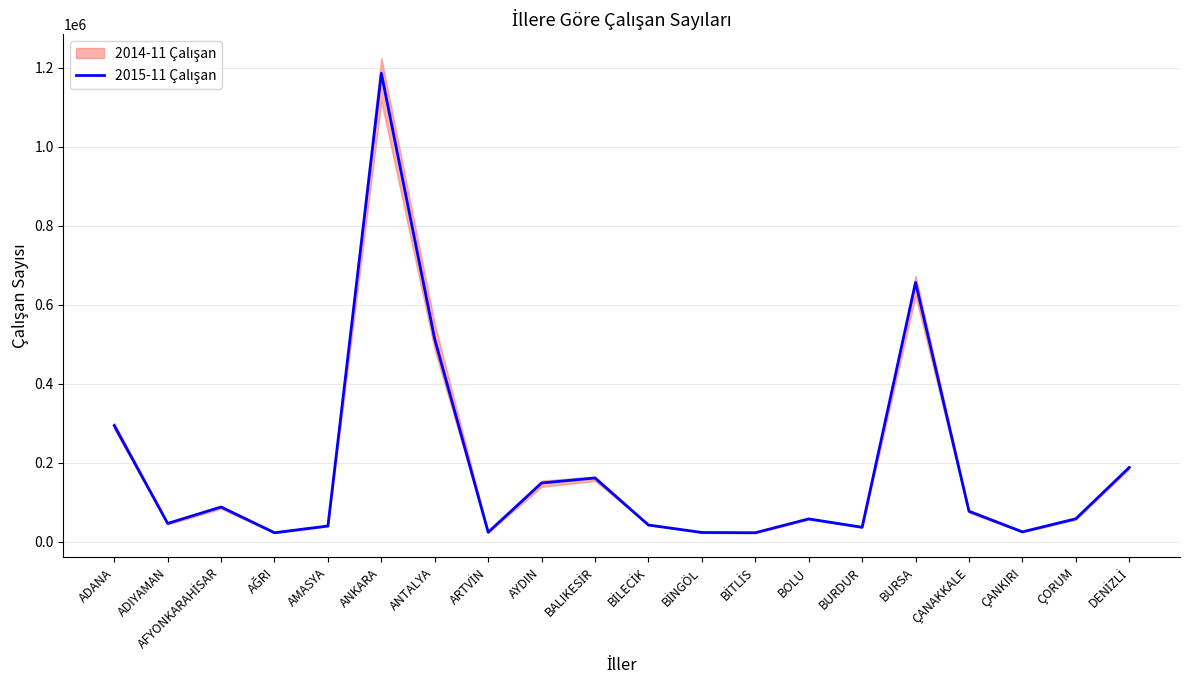

At which category does the data reach its first local valley?

ADIYAMAN